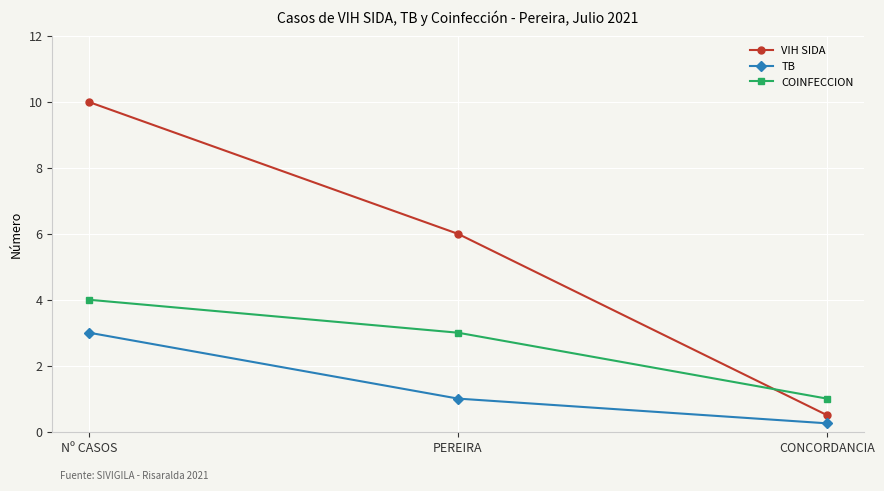

At which label does TB reach its minimum?

CONCORDANCIA